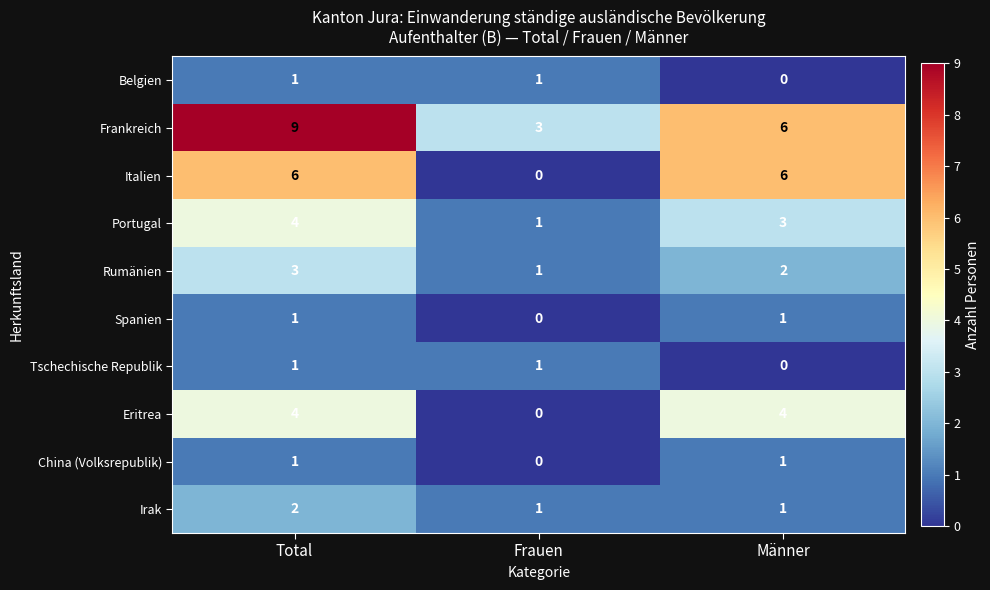

Which series changed the most between Total and Männer?

Frankreich